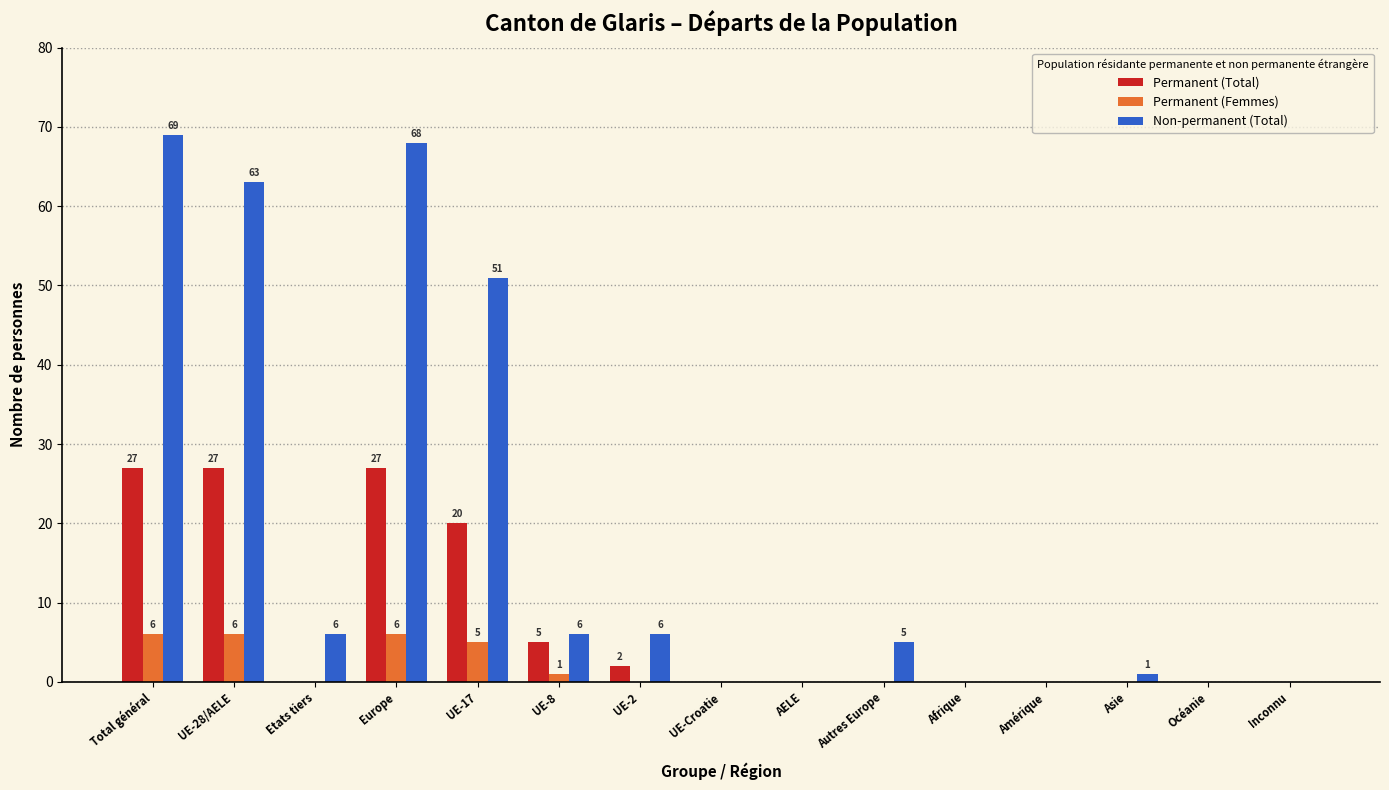

The Permanent (Femmes) series shows 10 at Total général. True or false?

False